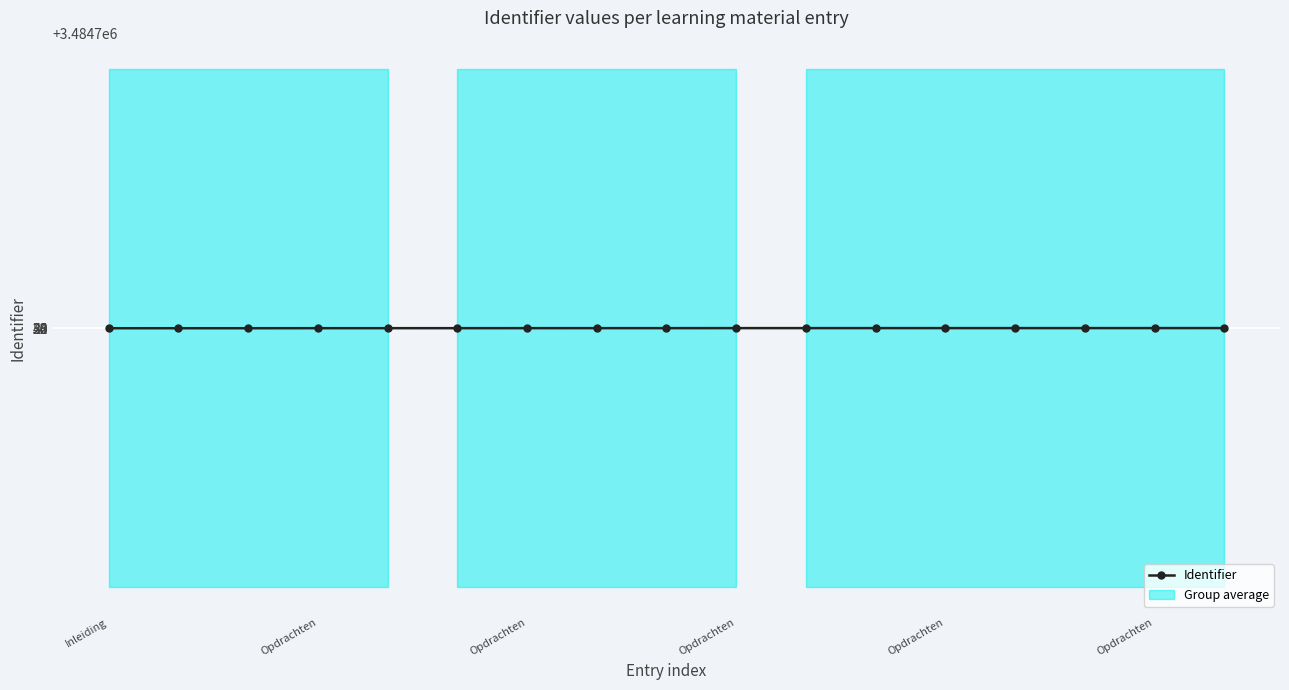

Which has a higher value, Opdrachten or Opdrachten?

Opdrachten